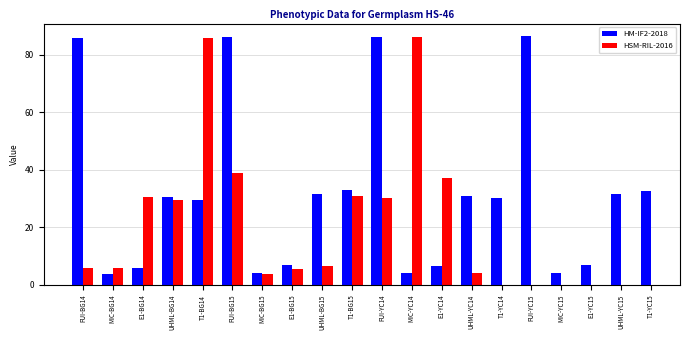

What position from the right is FUI-BG14?

20